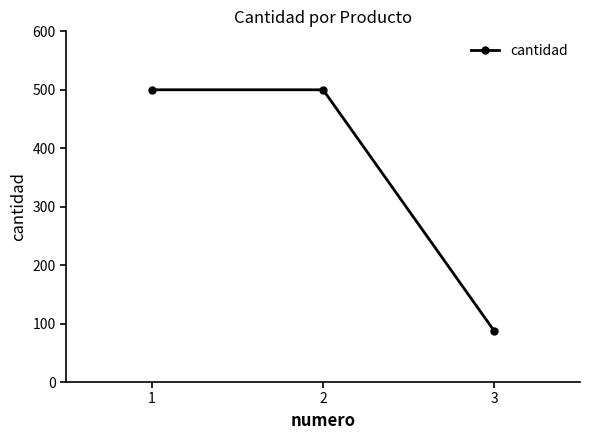

What is the difference between the values at 3 and 1?

413